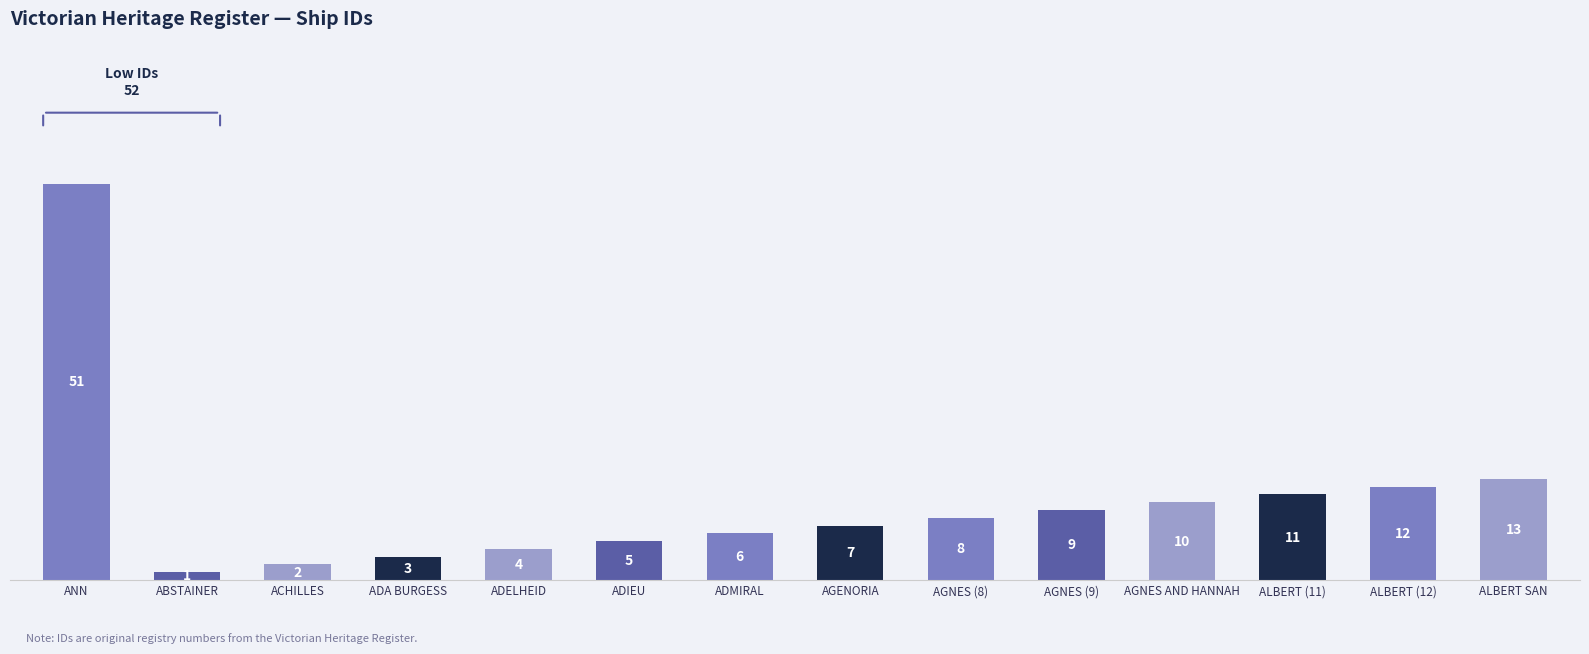

What position from the right is ADELHEID?

10